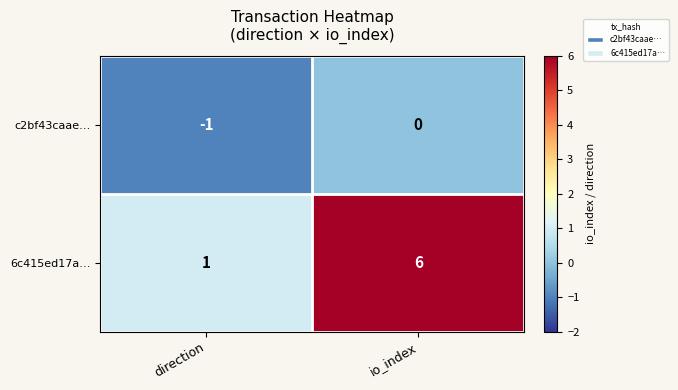

Reading left to right, transcribe all the data shown in this chart.

c2bf43caae…: -1	0
6c415ed17a…: 1	6